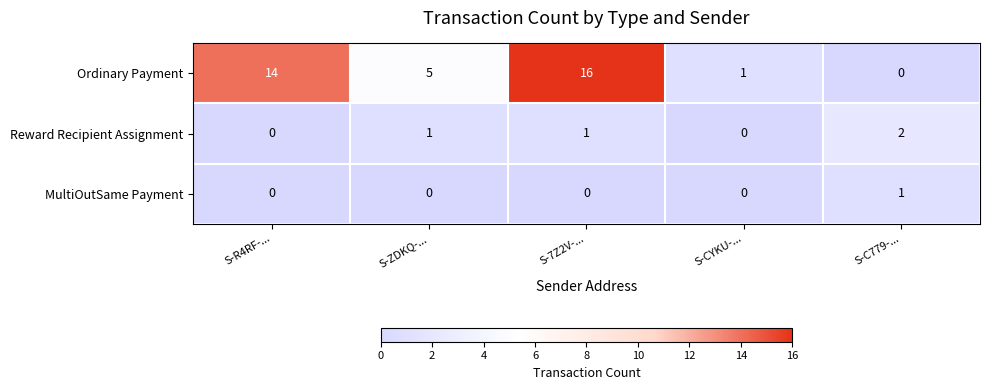

At which label does Ordinary Payment first exceed 5?

S-R4RF-...